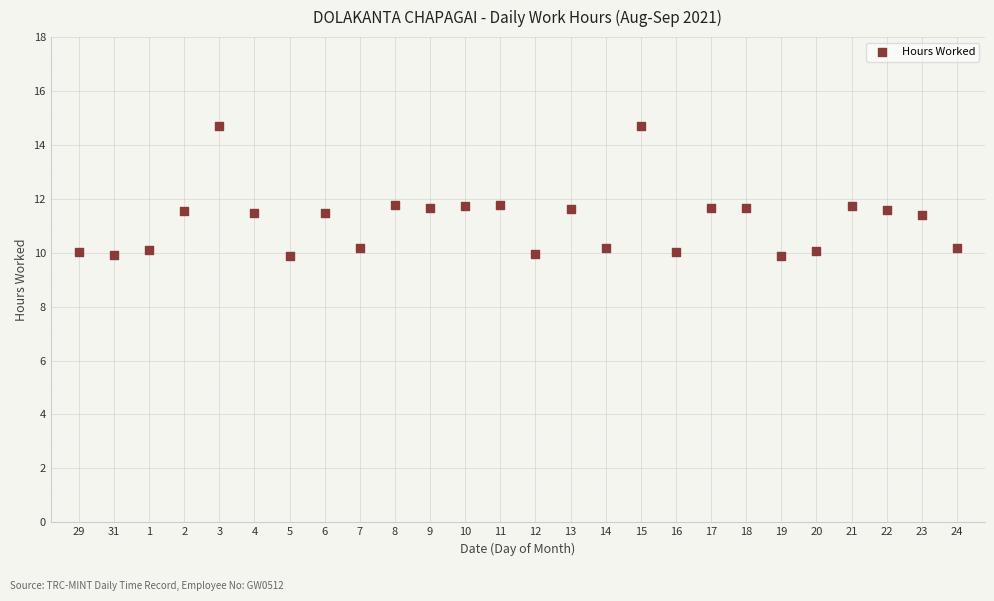

What is the range of Y values (max minus min)?

4.8